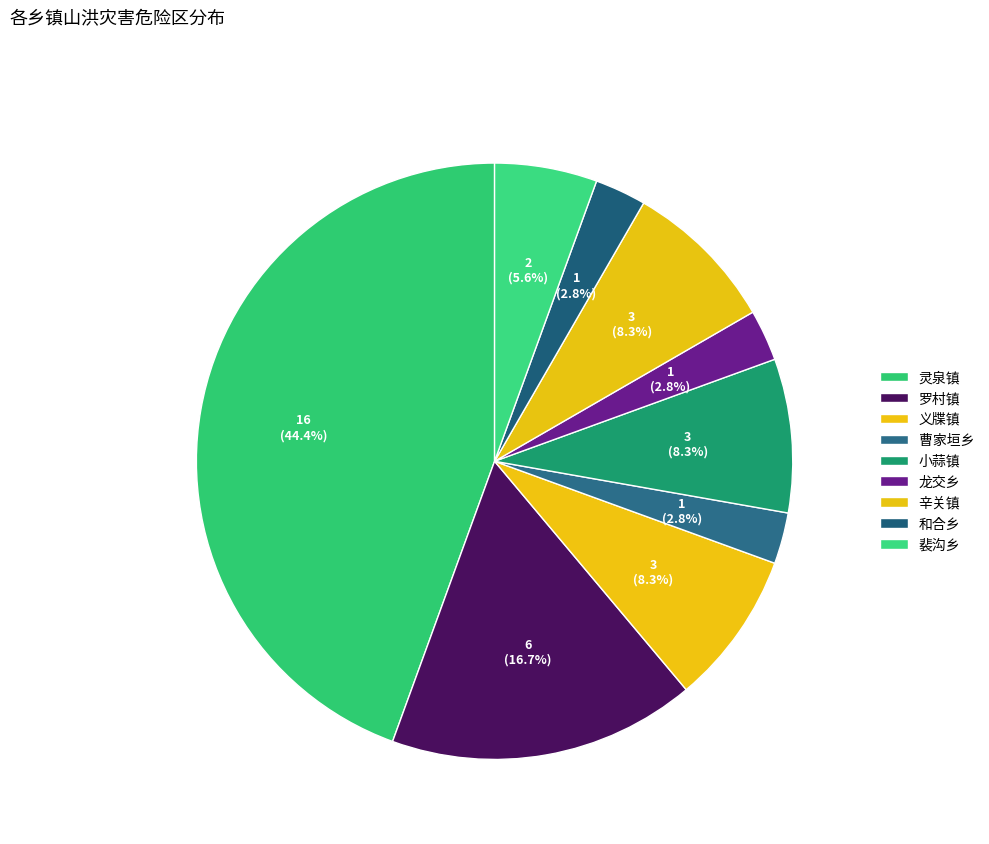

To the nearest percent, what portion does 龙交乡 represent?

3%